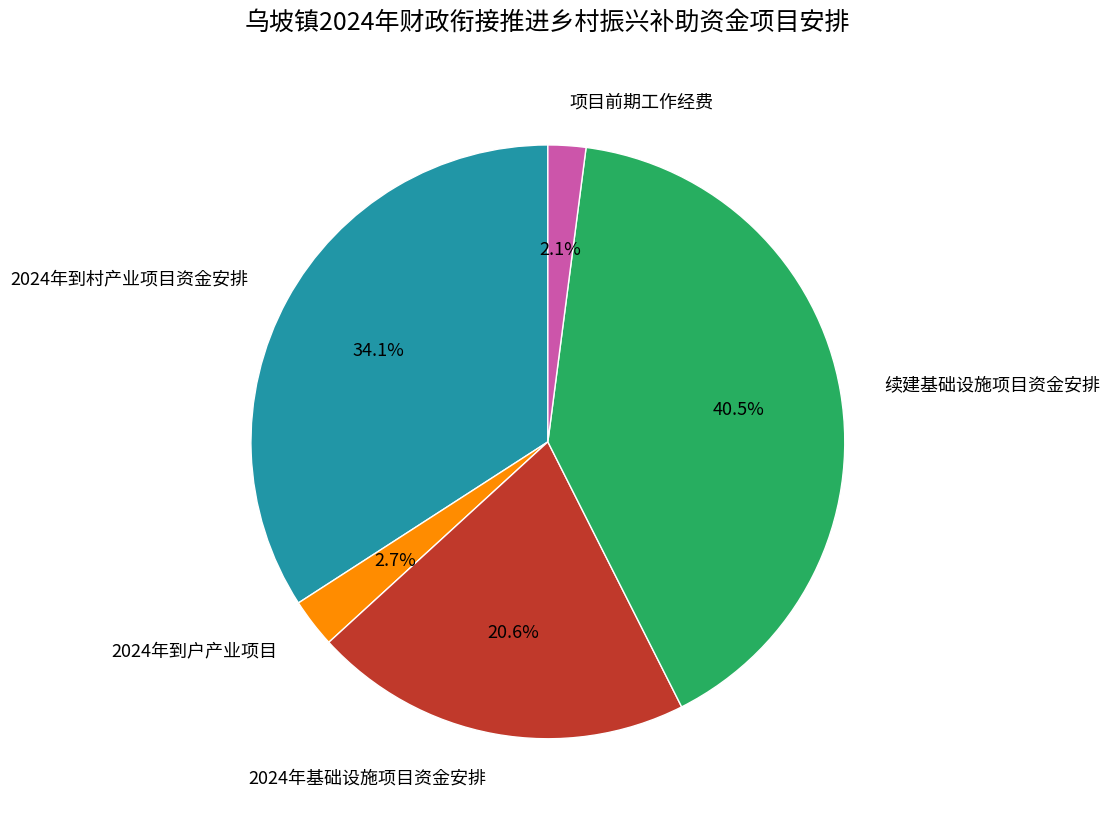

How many slices are in this pie chart?

5